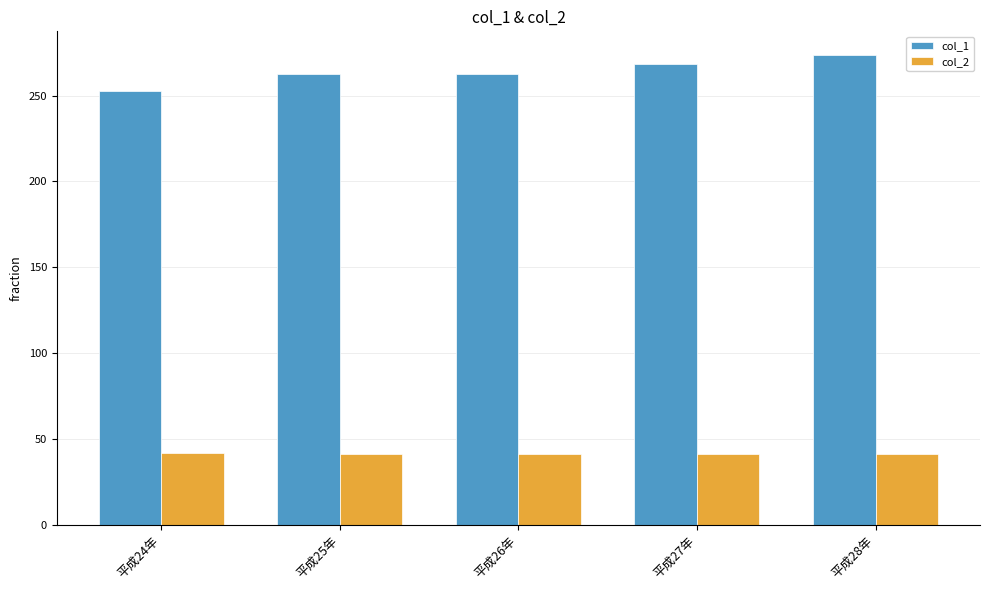

What is the difference between the maximum and minimum values in the col_2 series?

1.0